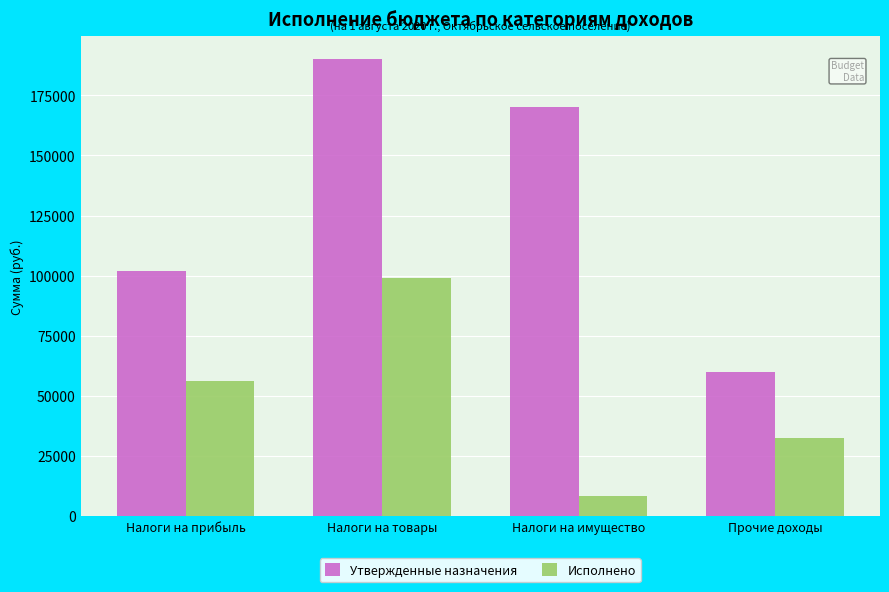

What position from the right is Налоги на прибыль?

4